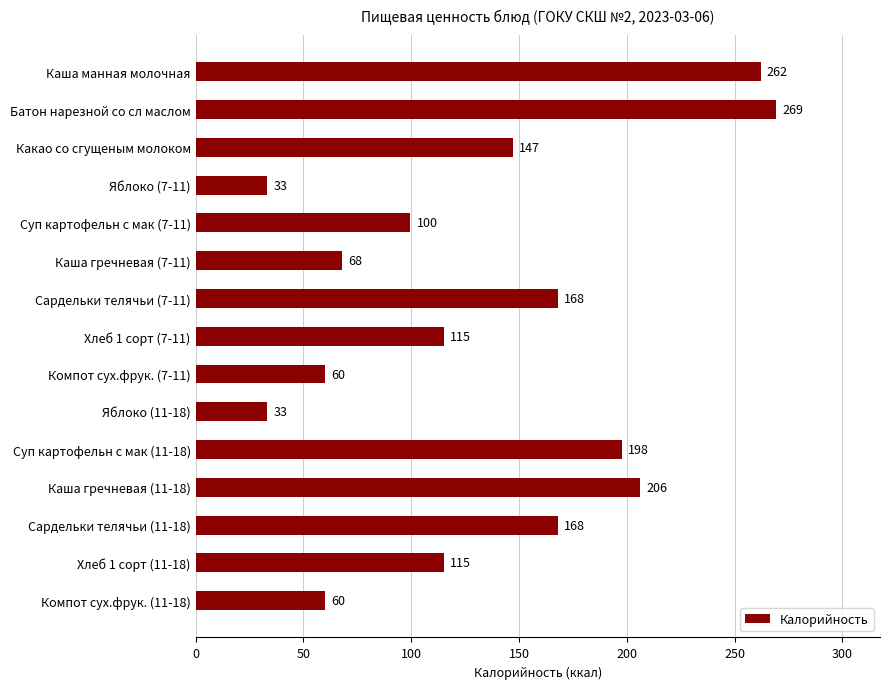

Is it true that the value at Каша манная молочная is 262.0?

True